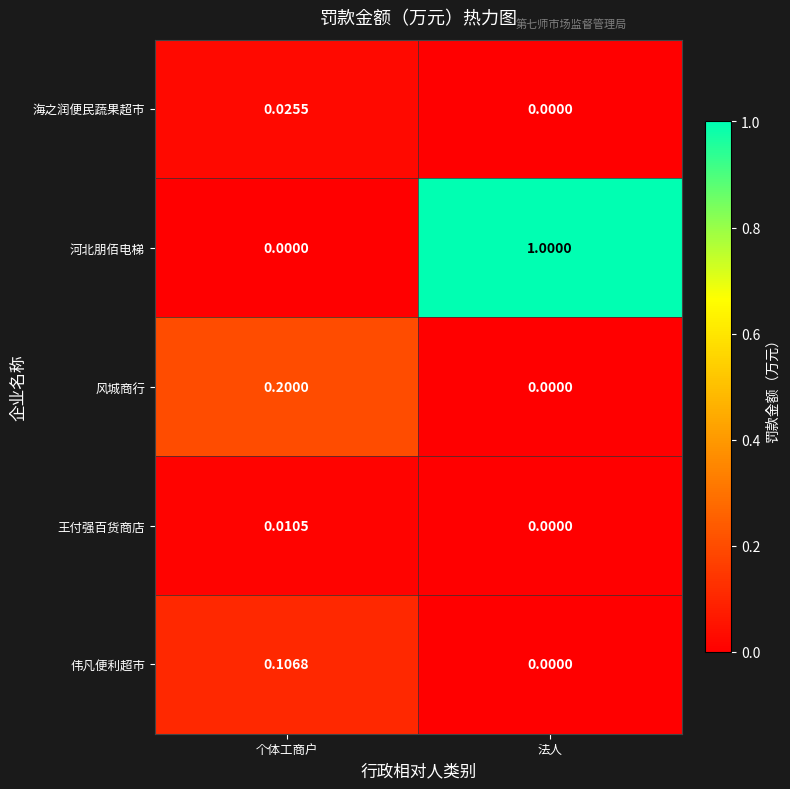

What is the maximum value shown in the chart?

1.0